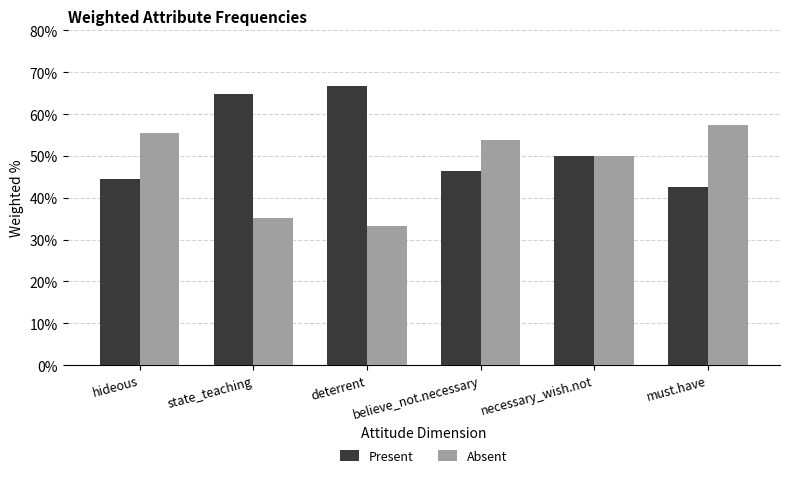

List the labels in order of Absent value, largest first.

must.have, hideous, believe_not.necessary, necessary_wish.not, state_teaching, deterrent